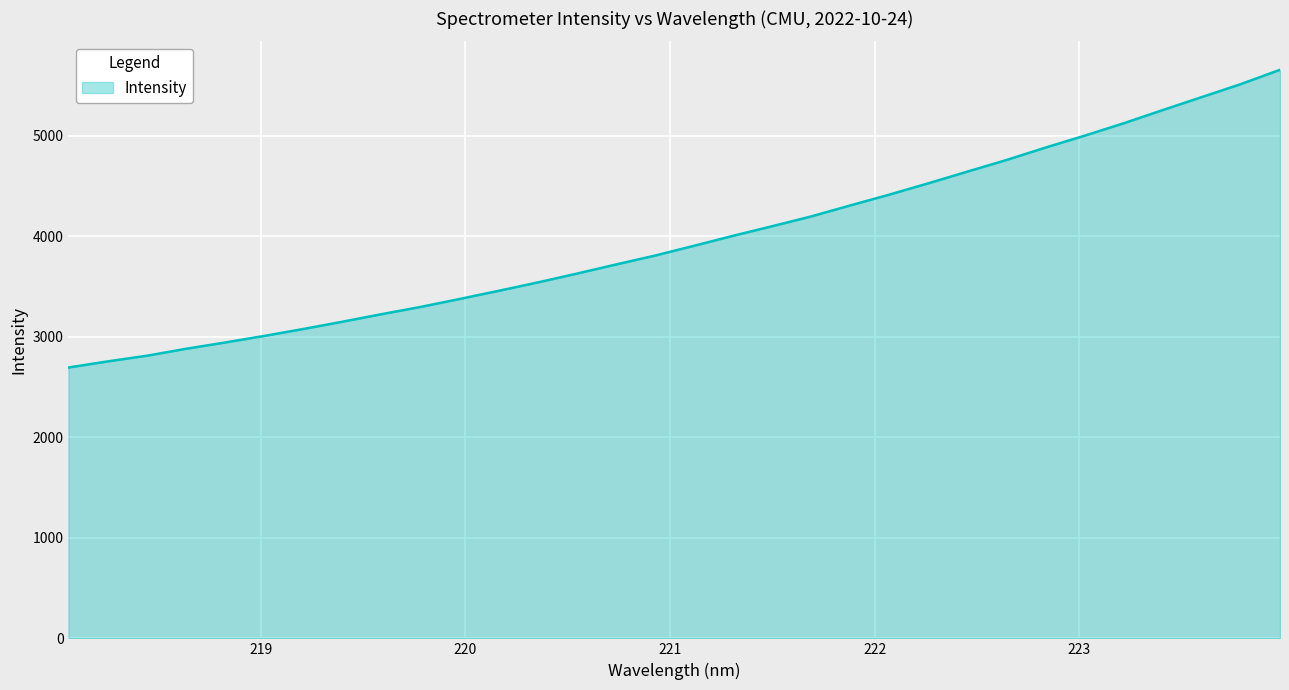

How many lines are shown in the chart?

1